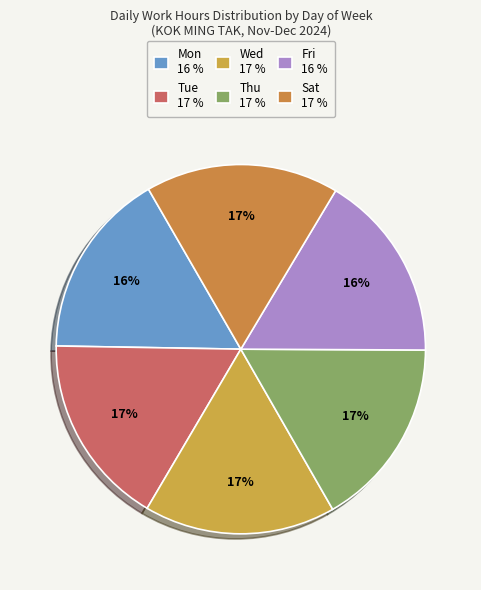

How many segments does this pie chart have?

6